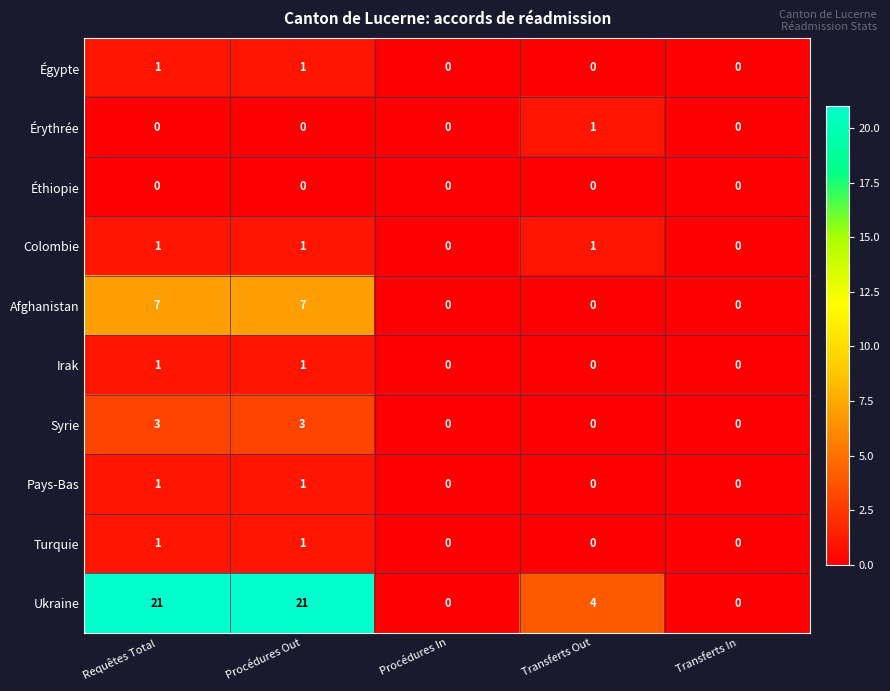

Is the value of Turquie at Requêtes Total greater than the value of Ukraine at Transferts Out?

No